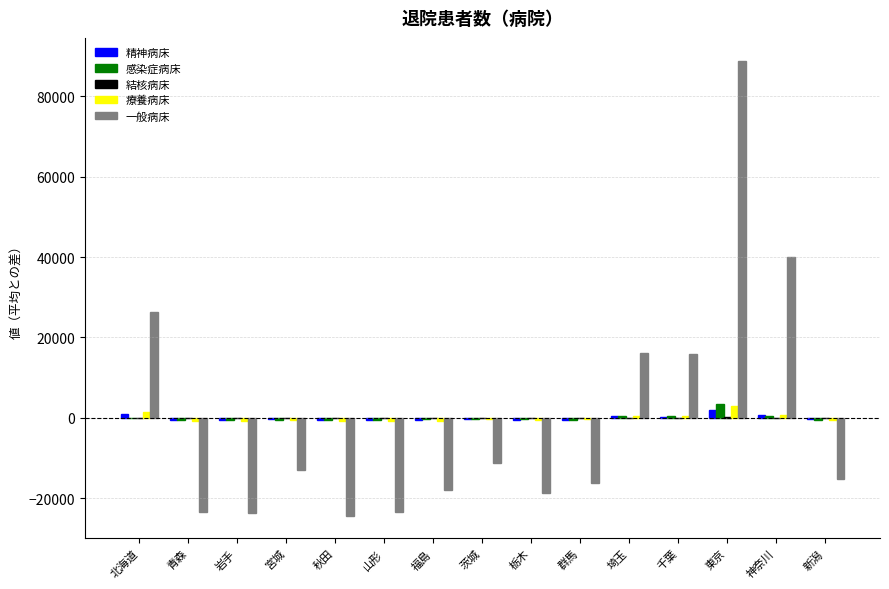

At which category is the sum across all series the highest?

東京